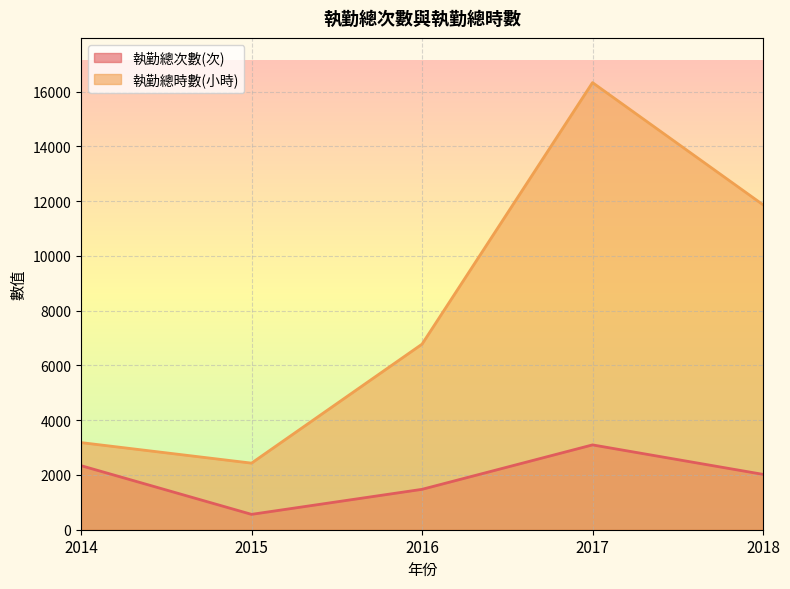

Reading right to left, transcribe all the data shown in this chart.

執勤總次數(次): 2018=2022.0	2017=3098.0	2016=1475.0	2015=561.0	2014=2340.0
執勤總時數(小時): 2018=11869.0	2017=16330.0	2016=6777.0	2015=2432.0	2014=3182.5